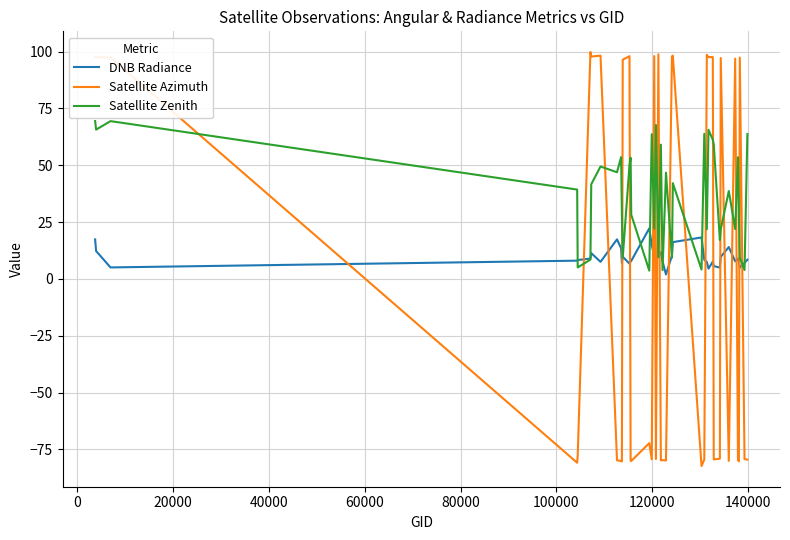

Which series has the largest total across all categories?

Satellite Zenith